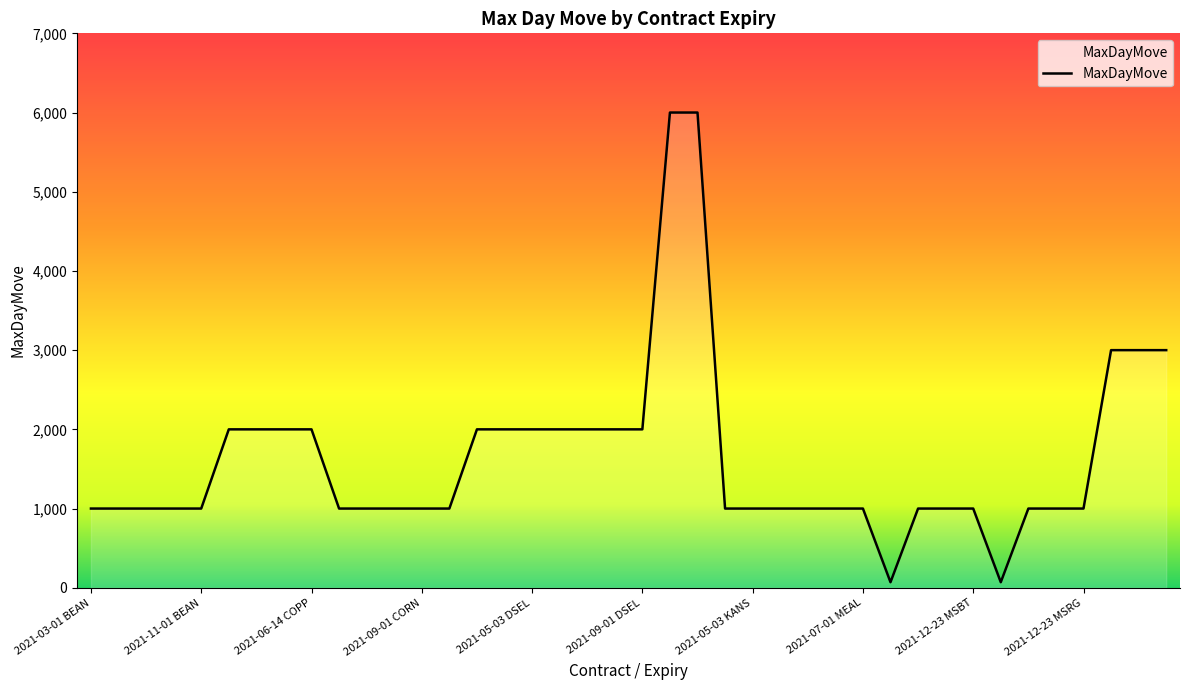

What is the difference between the maximum and minimum values?

5930